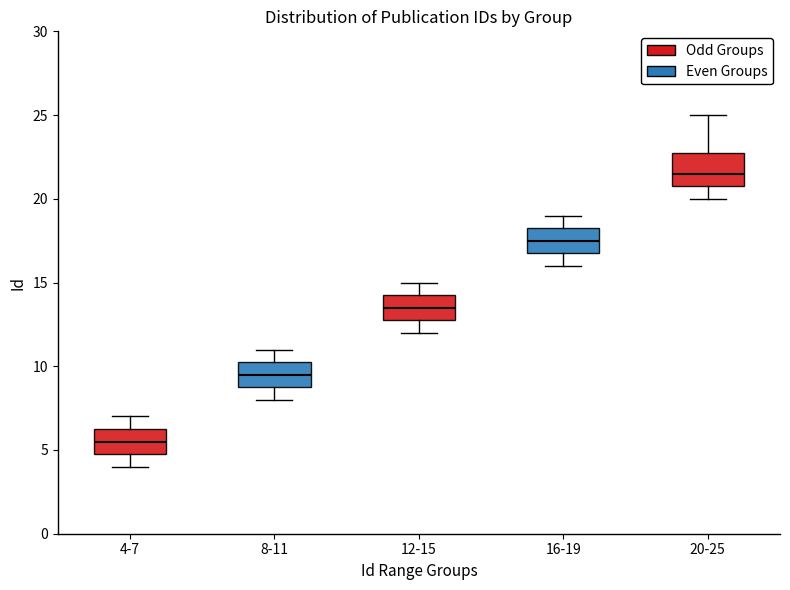

Where is the lower edge of the box for 16-19 on the y-axis? The values are not printed on the chart, so give them approximately, as read against the axis.

17.0